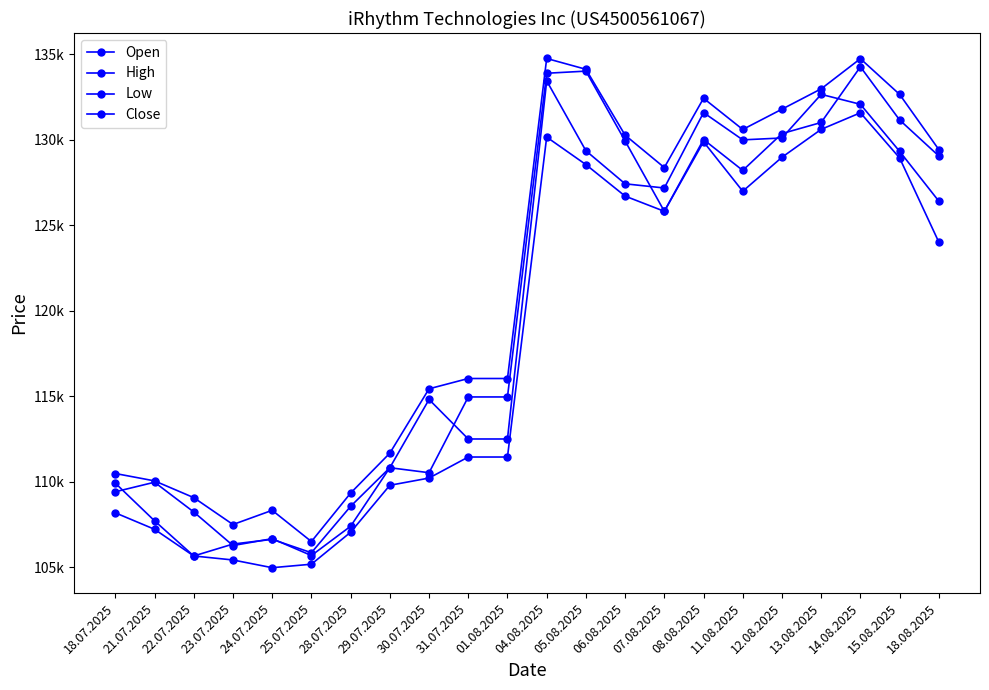

What is the average value of the Close series?

119587